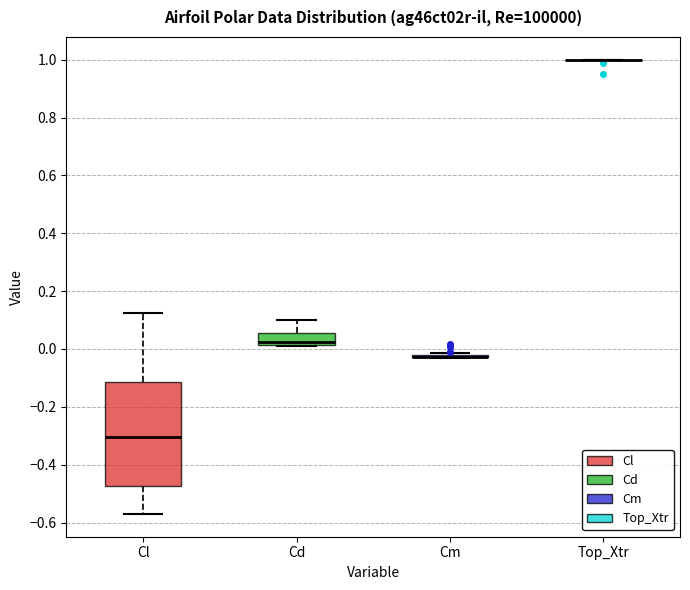

Reading left to right, read every box against the y-axis: the position of its median line, the range the box covers, and the ends of its whiskers. The values are not printed on the chart, so give them approximately, as read against the axis.

Cl: median -0.30, box -0.48 to -0.12, whiskers -0.58 to 0.12
Cd: median 0.02 (just above the box's lower edge), box 0.02 to 0.06, whiskers 0.00 to 0.10
Cm: box collapsed to a line at -0.02, whiskers -0.04 to -0.02
Top_Xtr: box collapsed to a line at 1.00, whiskers 1.00 to 1.00